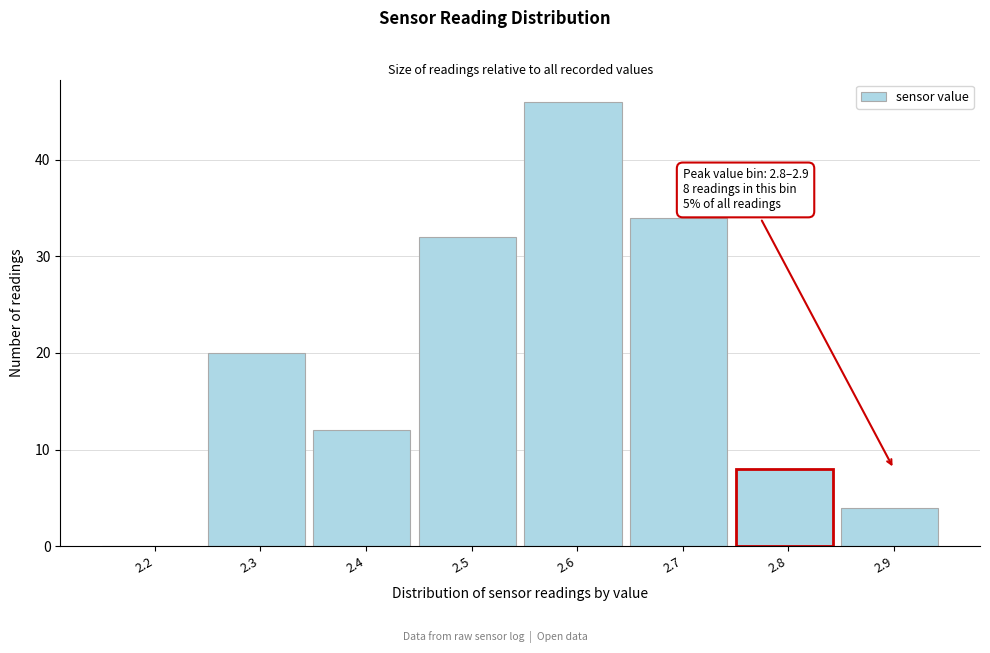

Reading right to left, what are all the values shown in this chart?

2.9=4	2.8=8	2.7=34	2.6=46	2.5=32	2.4=12	2.3=20	2.2=0